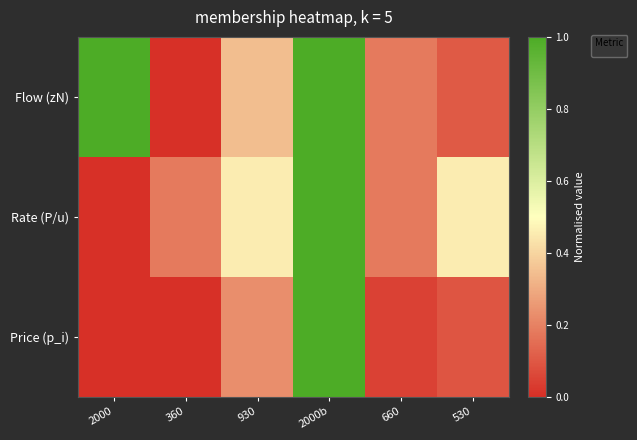

Where is the data nearest to the value 0?

360